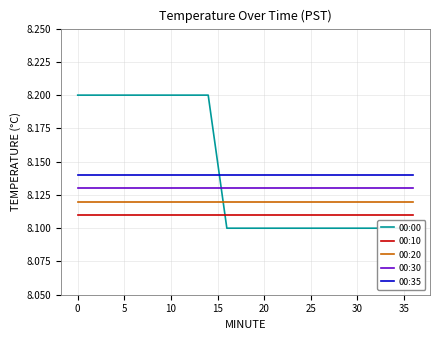

True or false: 00:35 and 00:30 cross at least once.

False